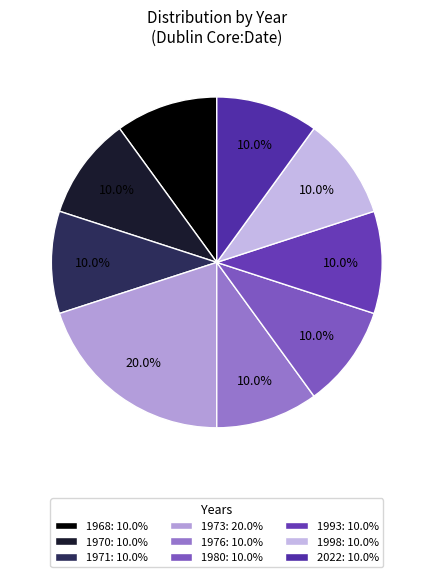

Is there any slice that represents more than half of the pie?

No